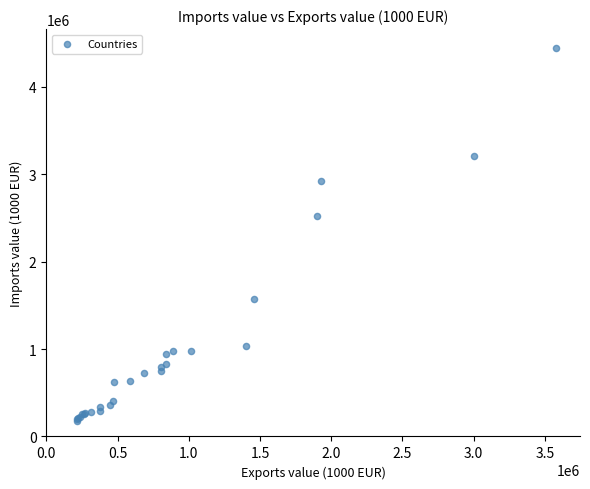

What Y value in the scatter plot is closest to 2312453?

2522633